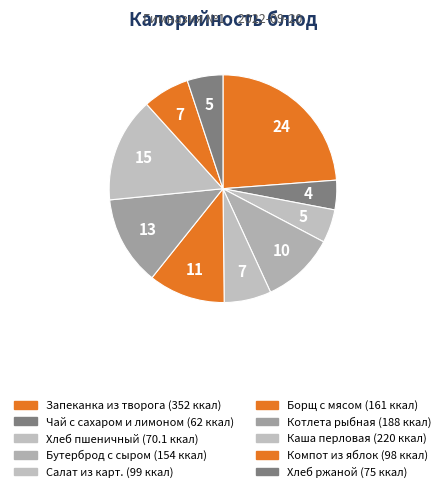

To the nearest percent, what is the difference between the largest and smallest slice percentages?

20%